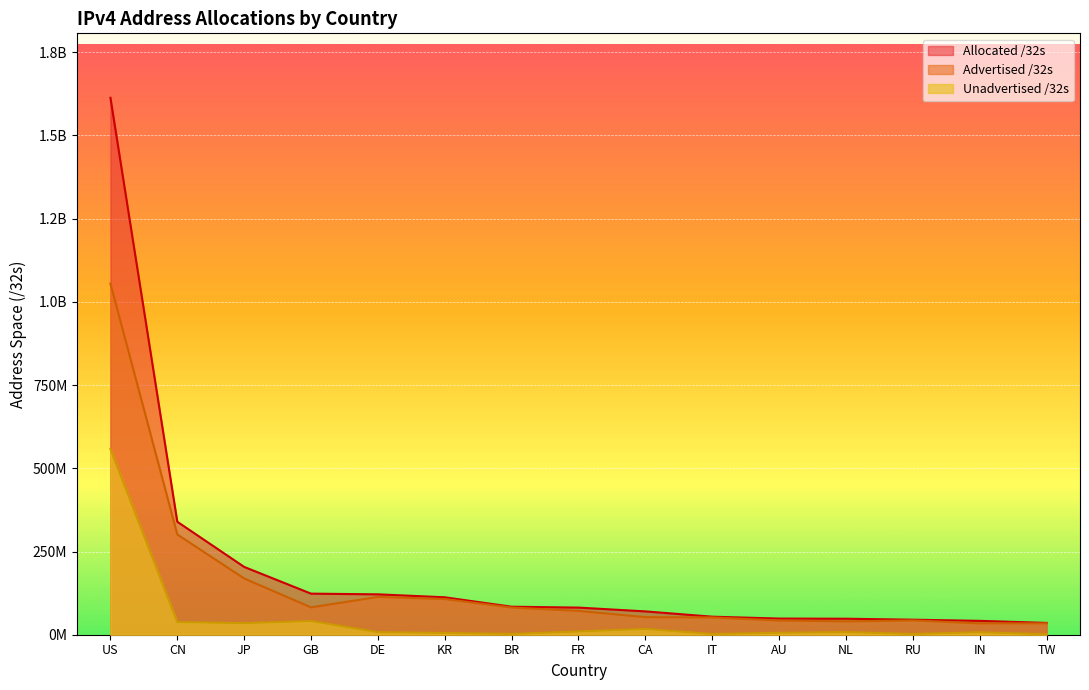

What are all the series names shown in the legend?

Allocated /32s, Advertised /32s, Unadvertised /32s